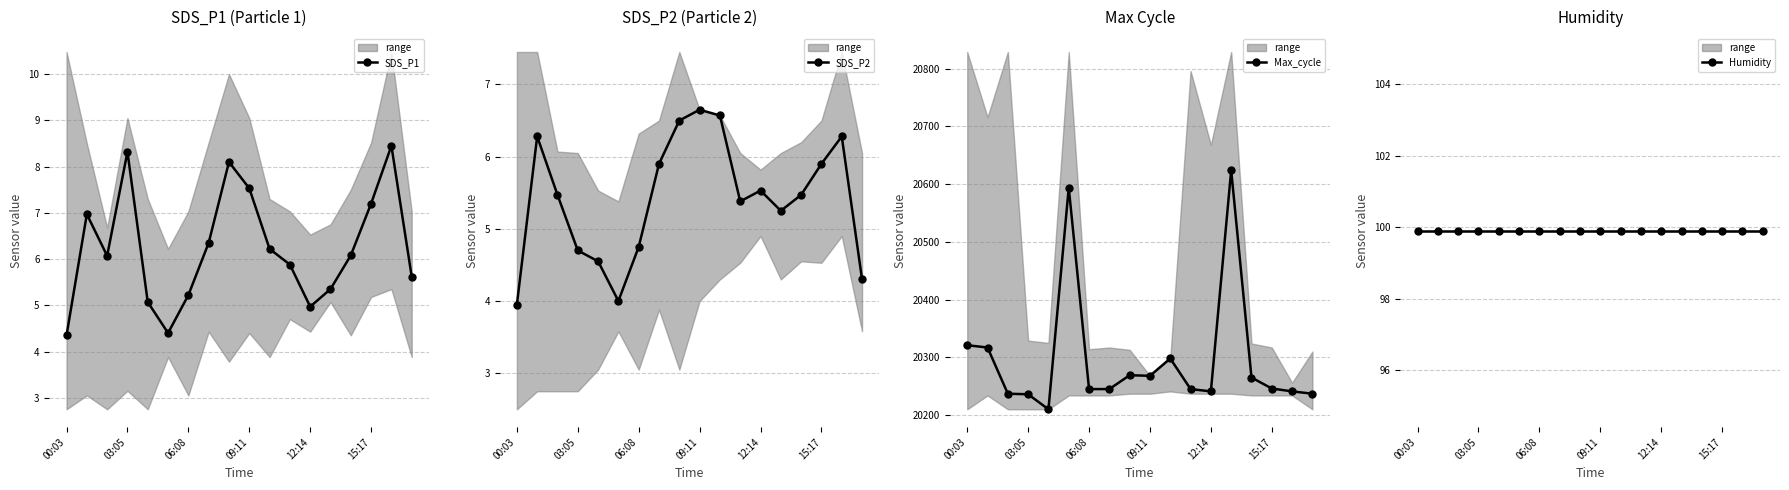

In SDS_P1, how many points are lower than both neighbors (excluding endpoints)?

3